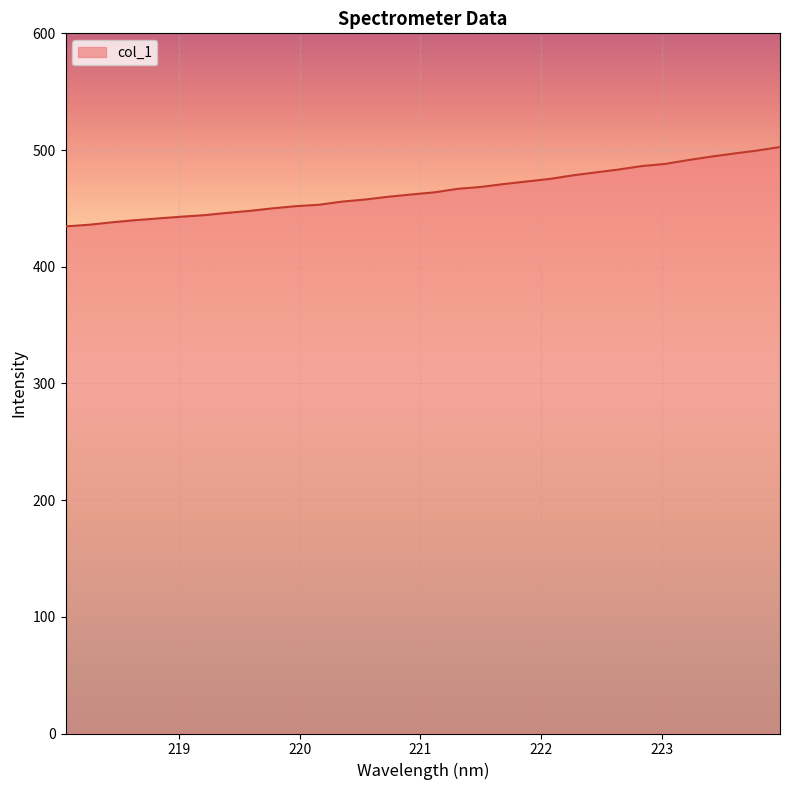

Count the number of categories in the chart.

32